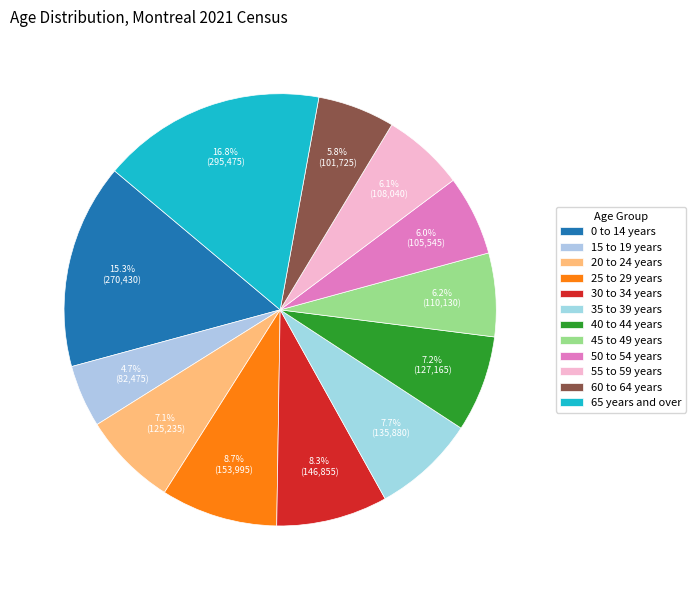

Count the number of slices in the pie.

12